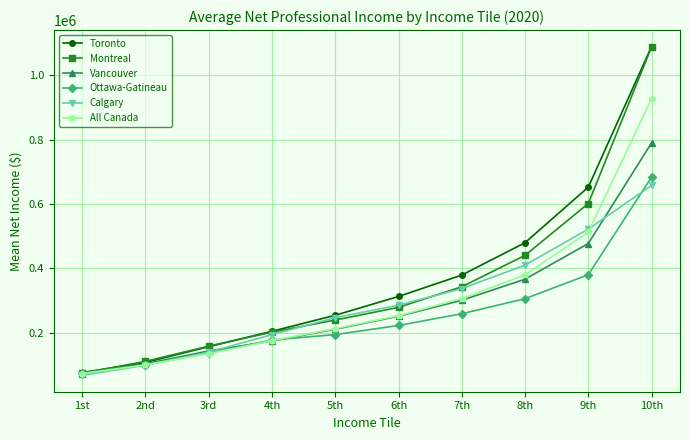

What is the difference between the maximum and minimum values in the Calgary series?

589605